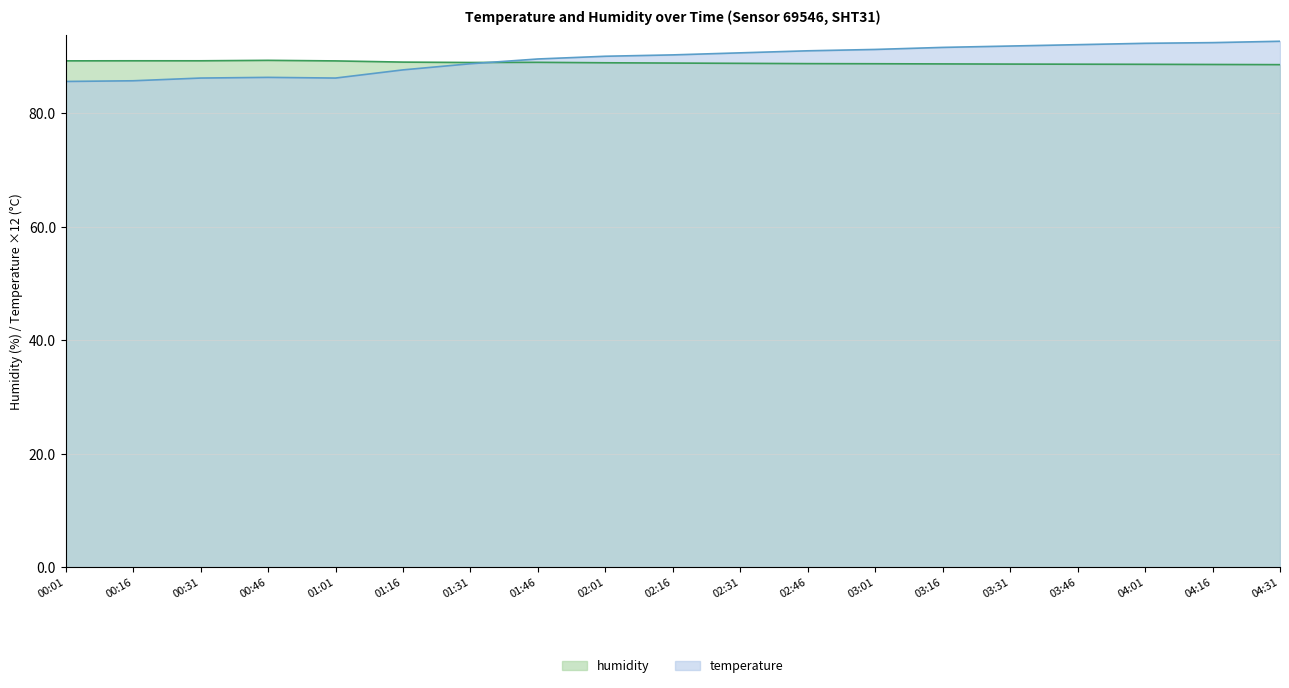

What is the average value of the humidity series?

88.9